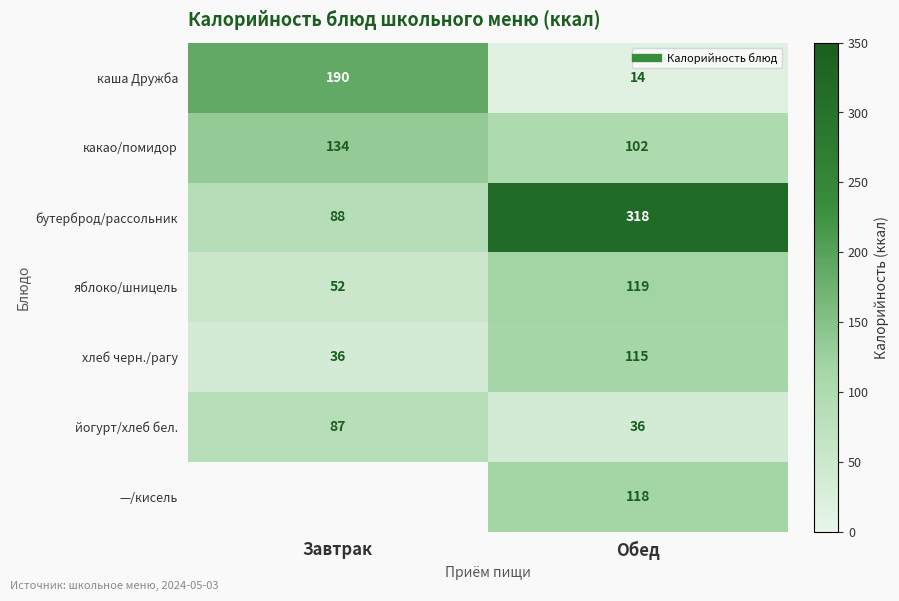

What is the difference between the maximum and minimum values in the бутерброд/рассольник series?

230.0